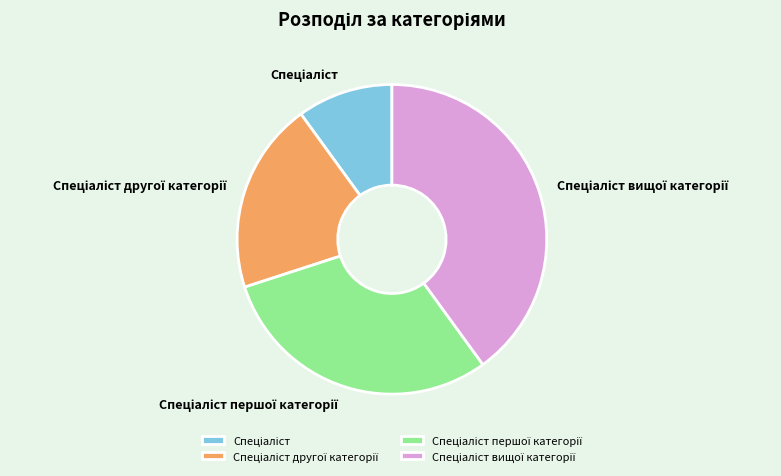

Is there a majority slice in this chart?

No